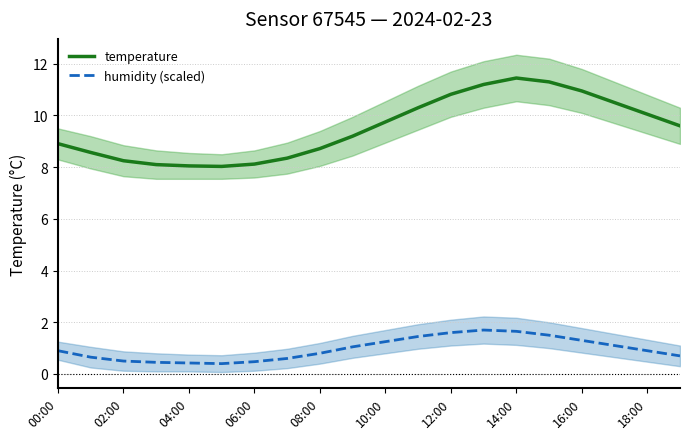

What position from the right is 19?

1